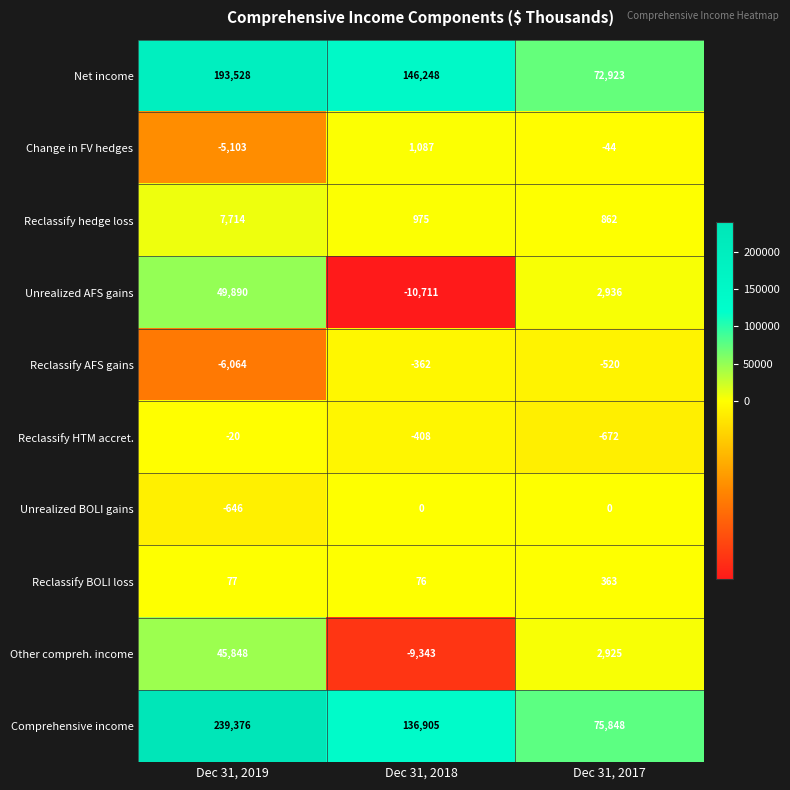

Read the Unrealized AFS gains value at Dec 31, 2019.

49890